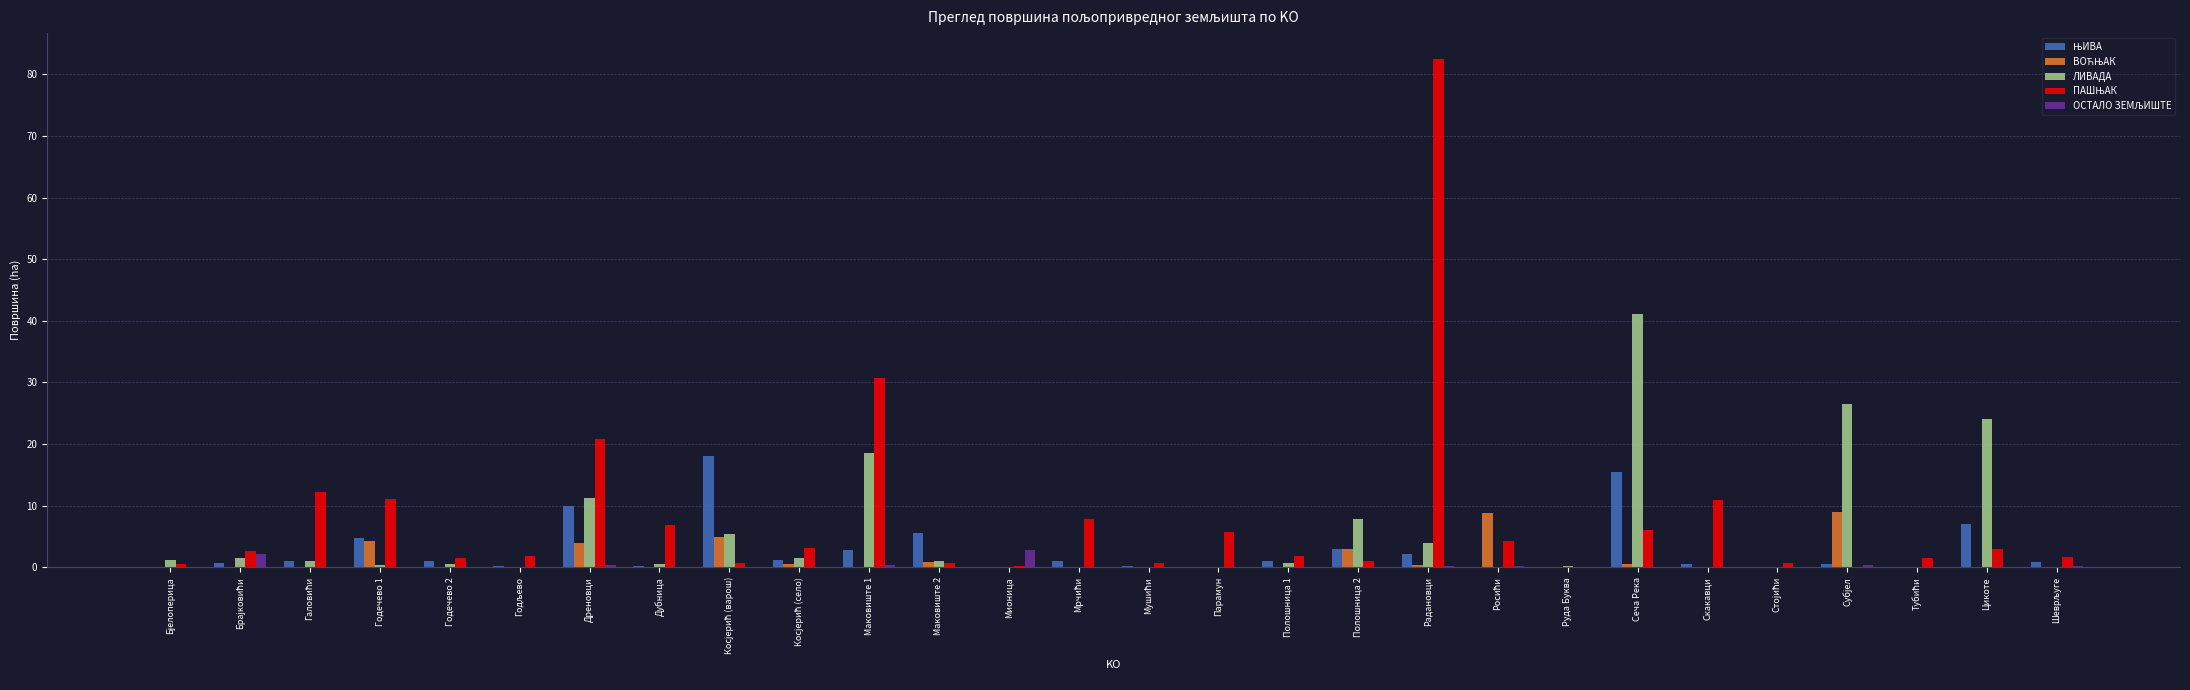

How many groups of bars are there?

28